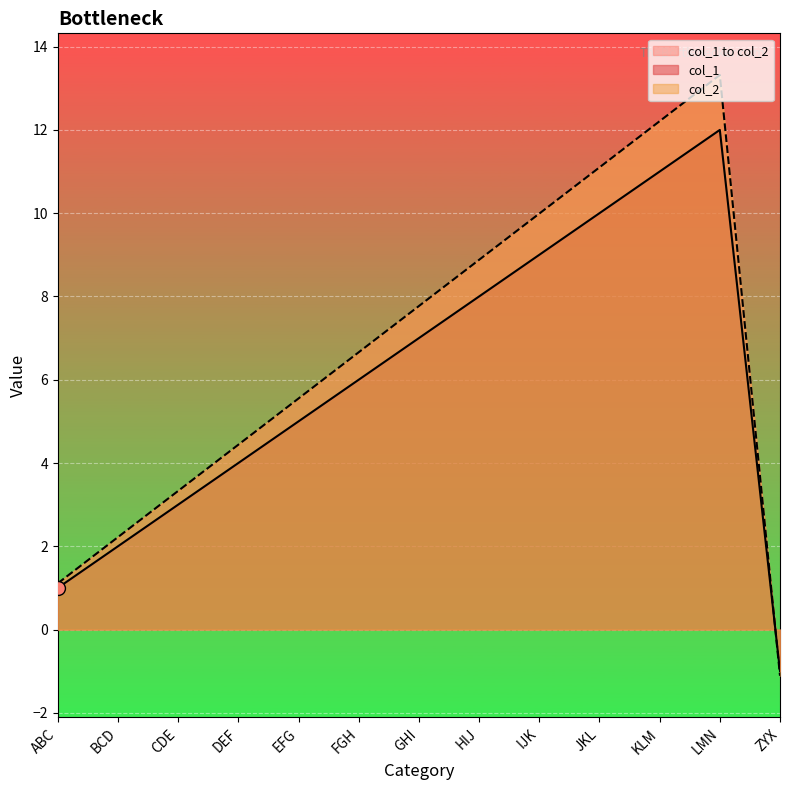

How many values in col_2 are above zero?

12